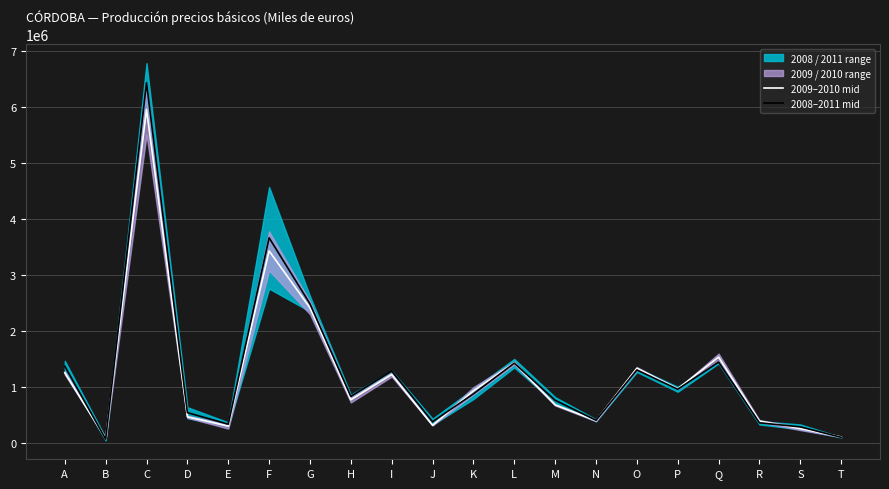

What is the minimum value for 2009–2010 mid?

73871.0